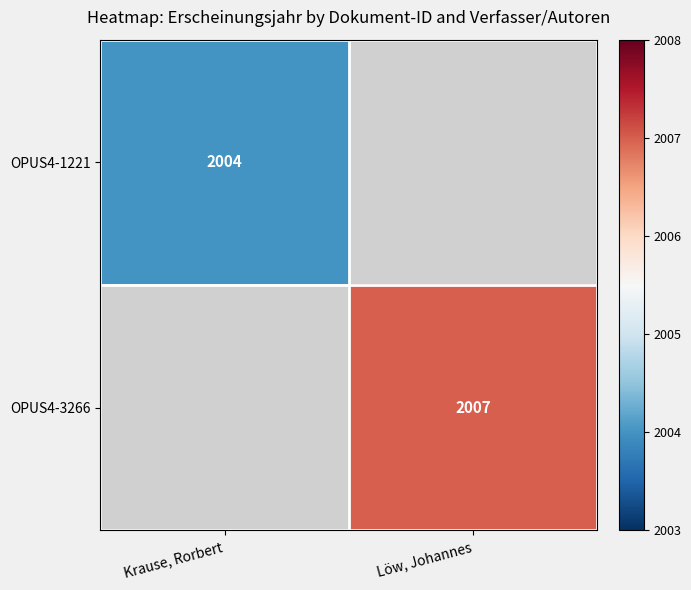

The OPUS4-1221 series shows 434 at Krause, Rorbert. True or false?

False